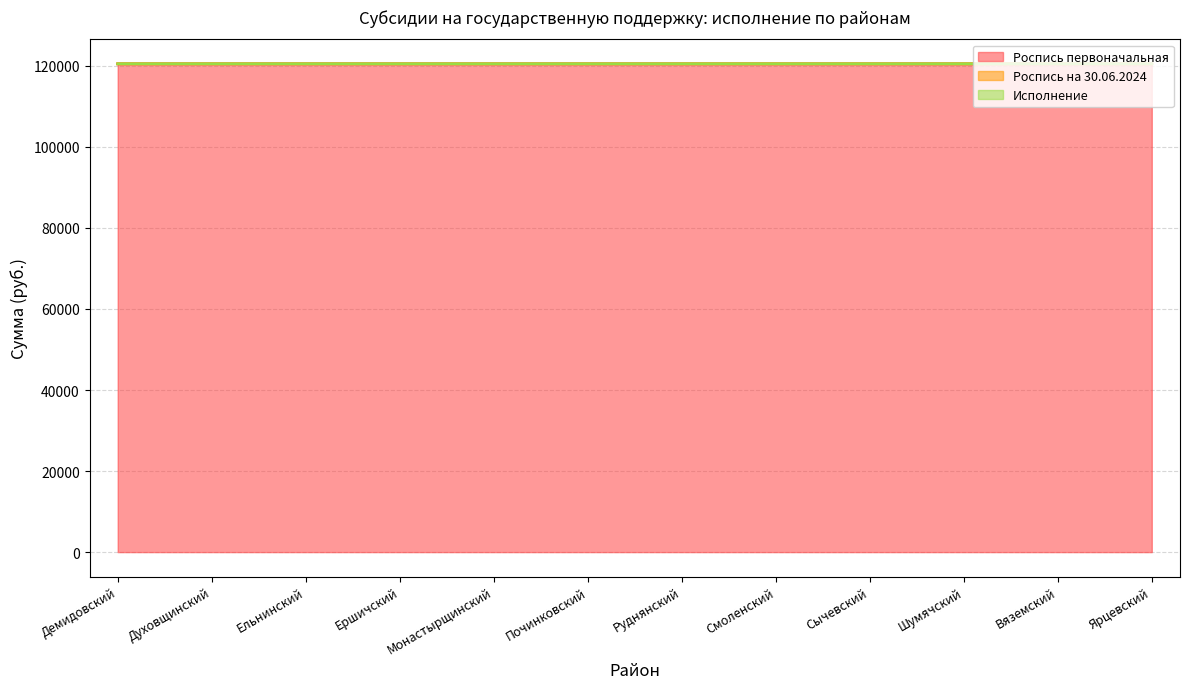

Which category has the highest value in the Исполнение series?

Смоленский